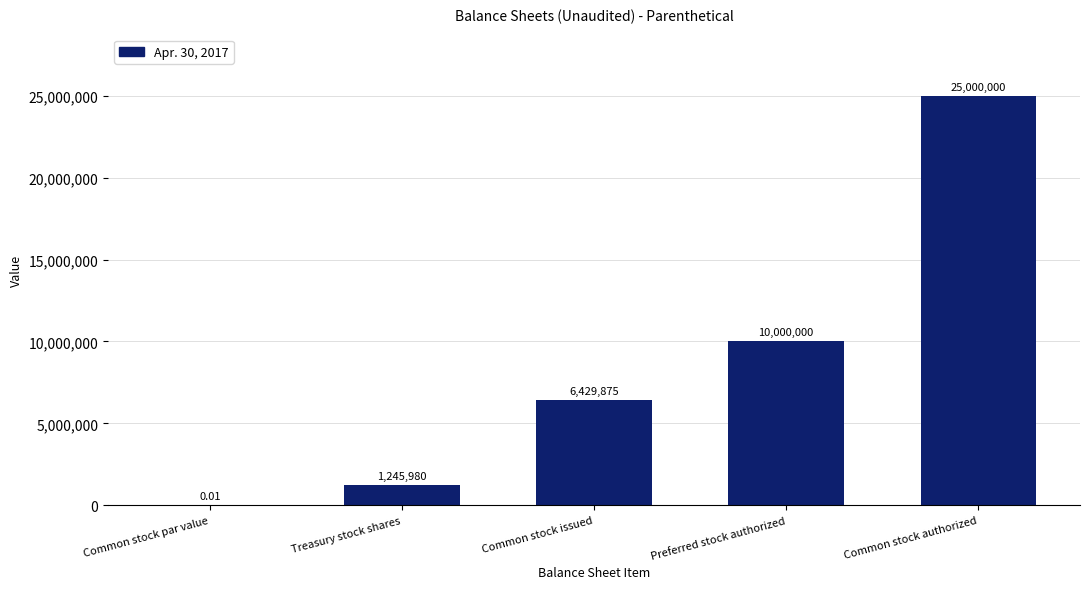

Is it true that the value at Preferred stock authorized is 3997076.2?

False